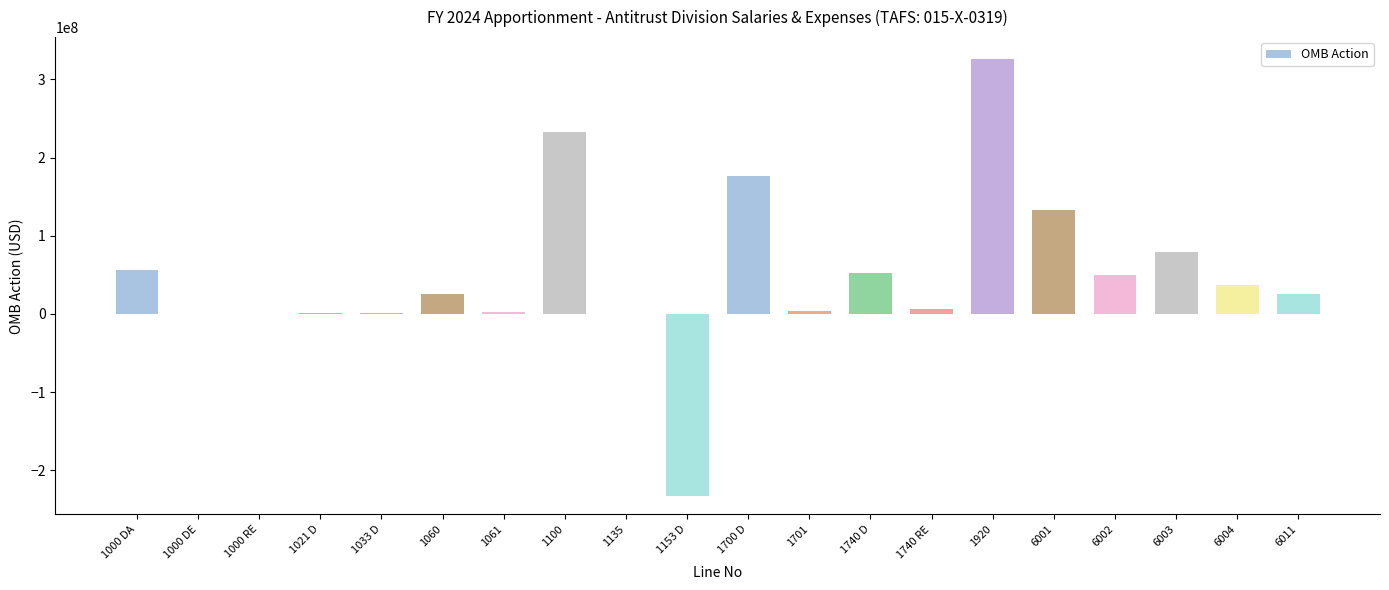

What is the change in value from 1740 D to 6004?

-14920922